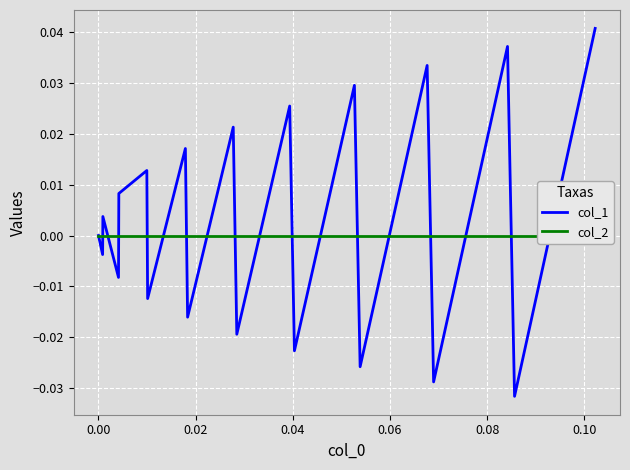

How many lines are shown in the chart?

2